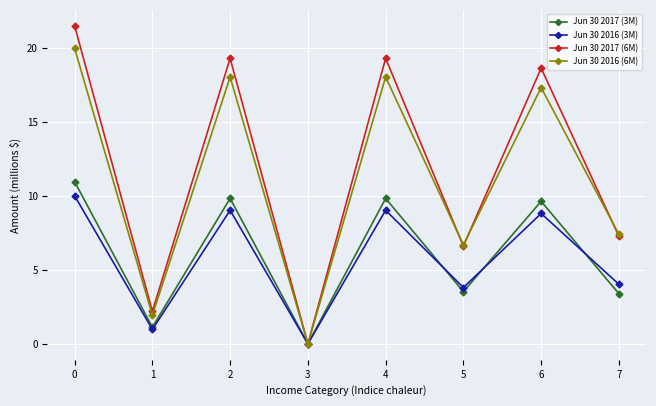

Is this an area chart (filled region under the line)?

No